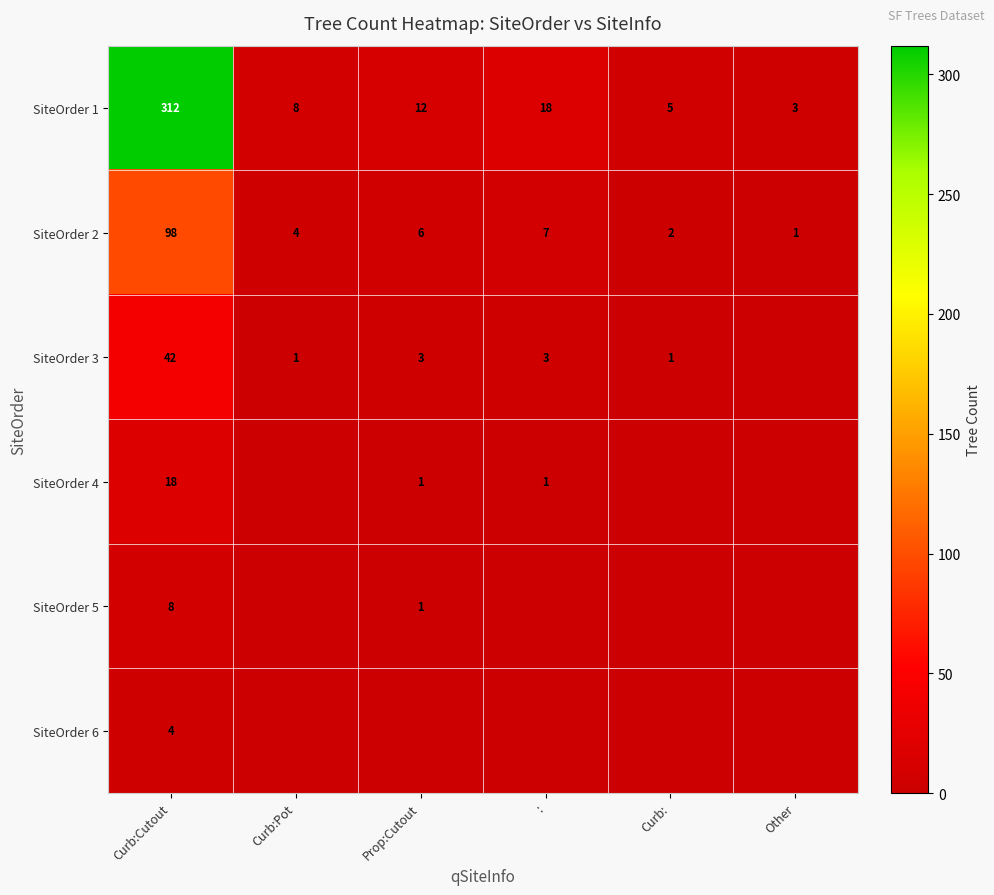

Which category has the lowest value across all series?

Other